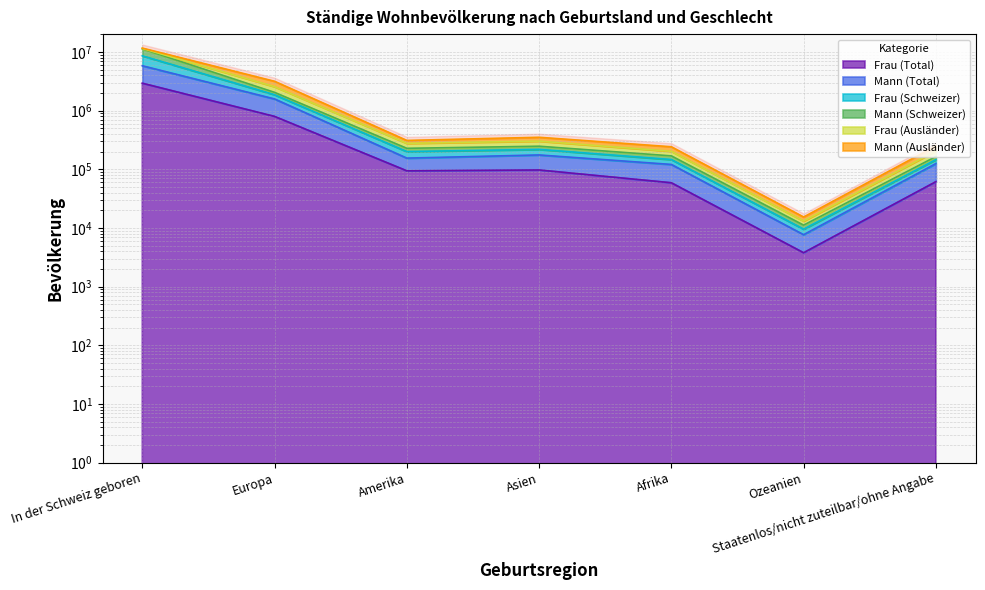

What is the greatest value displayed?

11235479